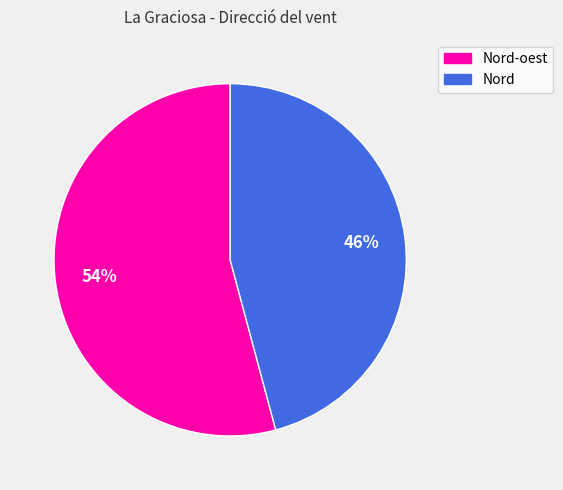

To the nearest percent, what is the average slice percentage?

50%